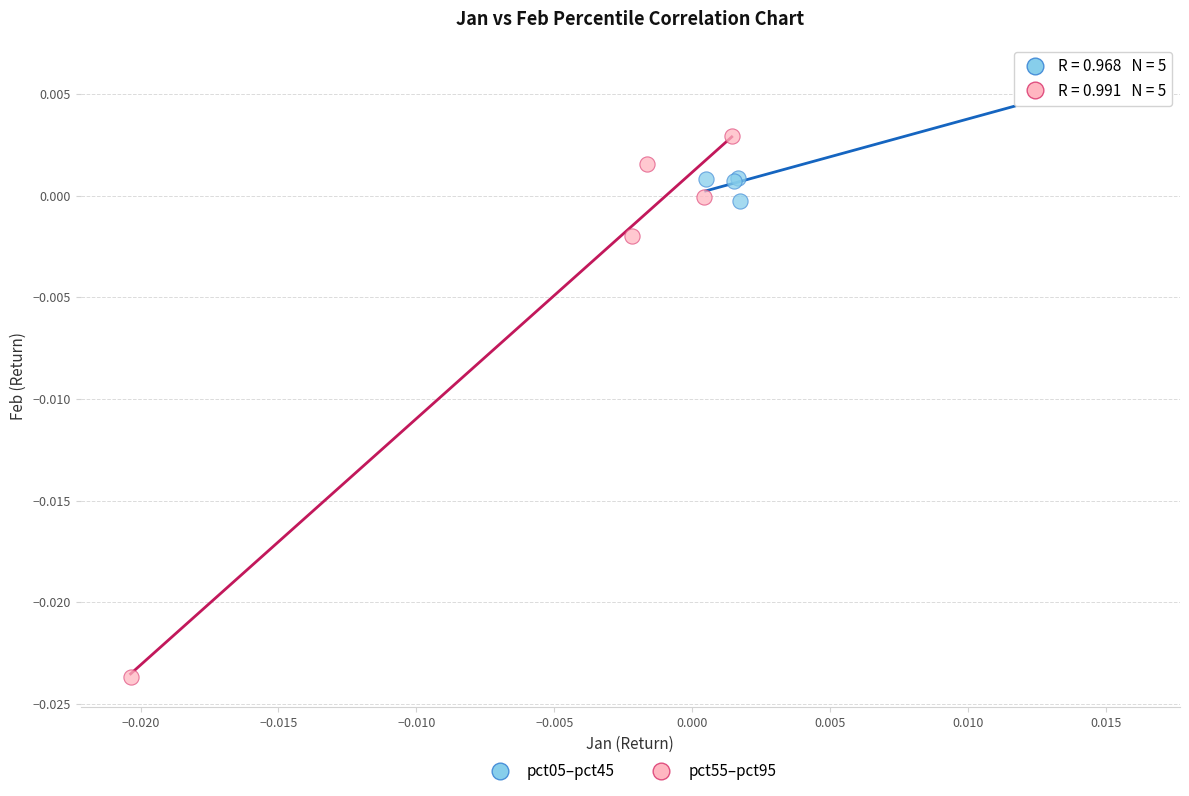

Which series has the largest Y range (max minus min)?

pct55–pct95